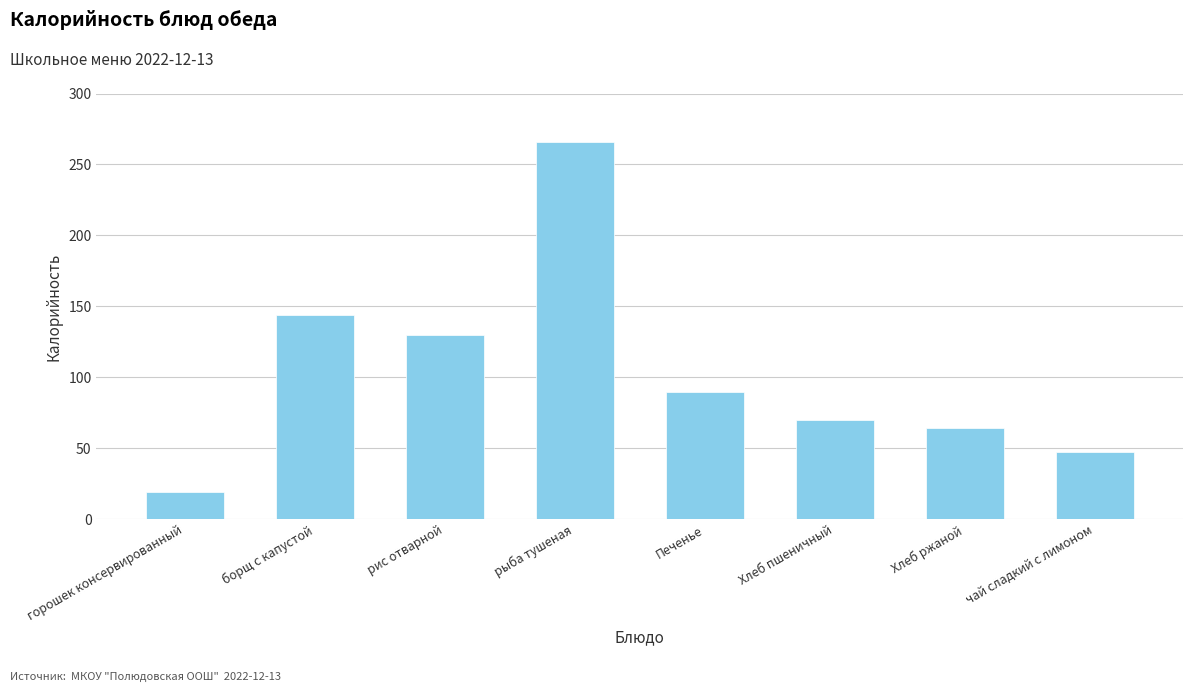

What is the label of the 3rd bar from the right?

Хлеб пшеничный